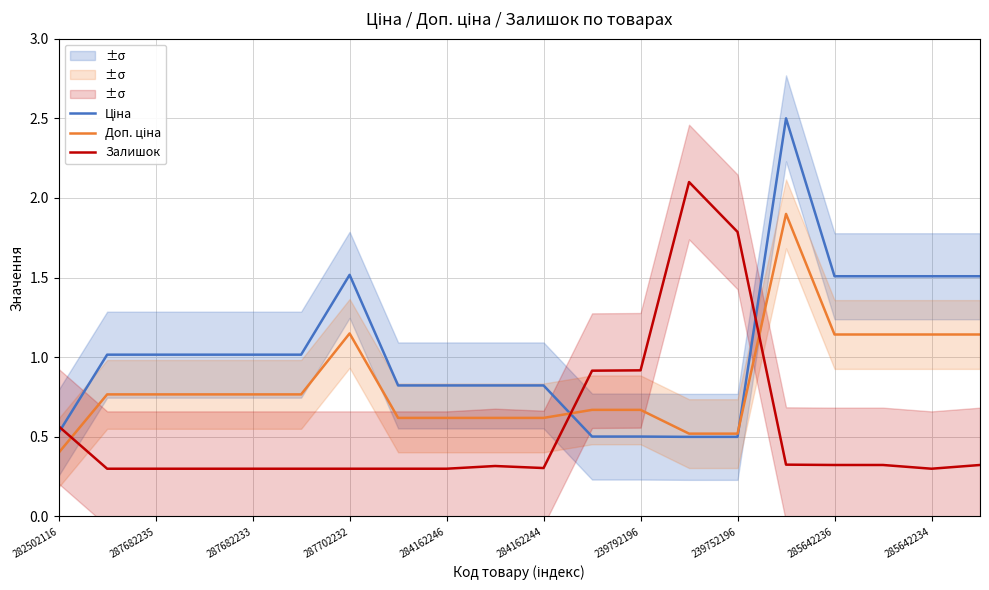

What are all the series names shown in the legend?

Ціна, Доп. ціна, Залишок